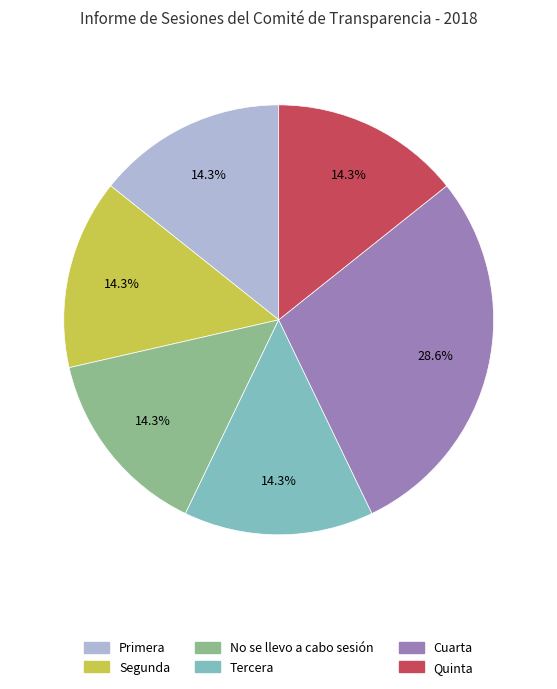

To the nearest percent, what is the average slice percentage?

17%